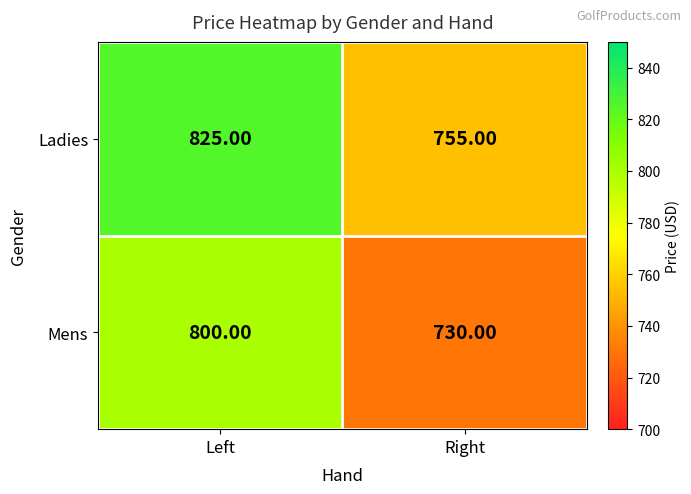

What is the difference between the Ladies values at Right and Left?

70